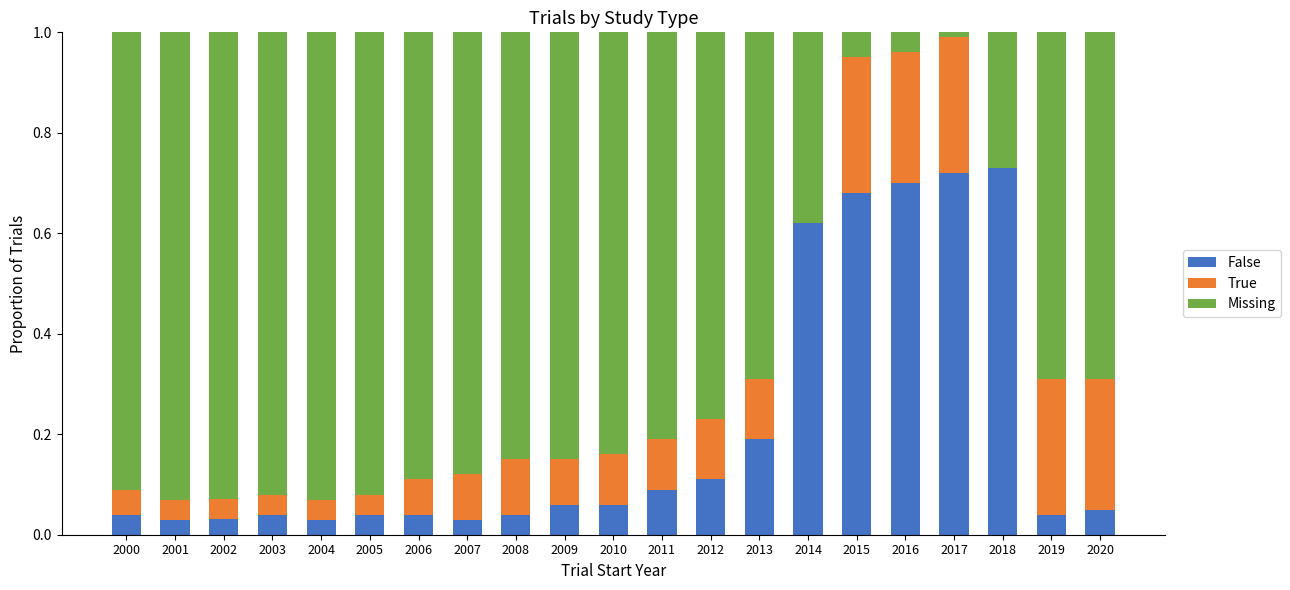

What is the total value across all series at 2010?

1.0